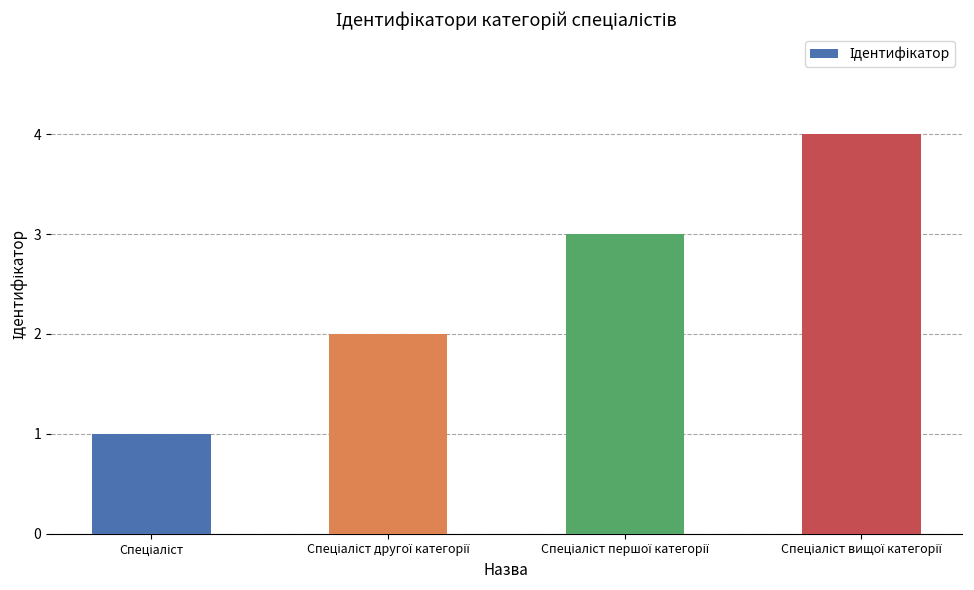

How many bars are there in total?

4